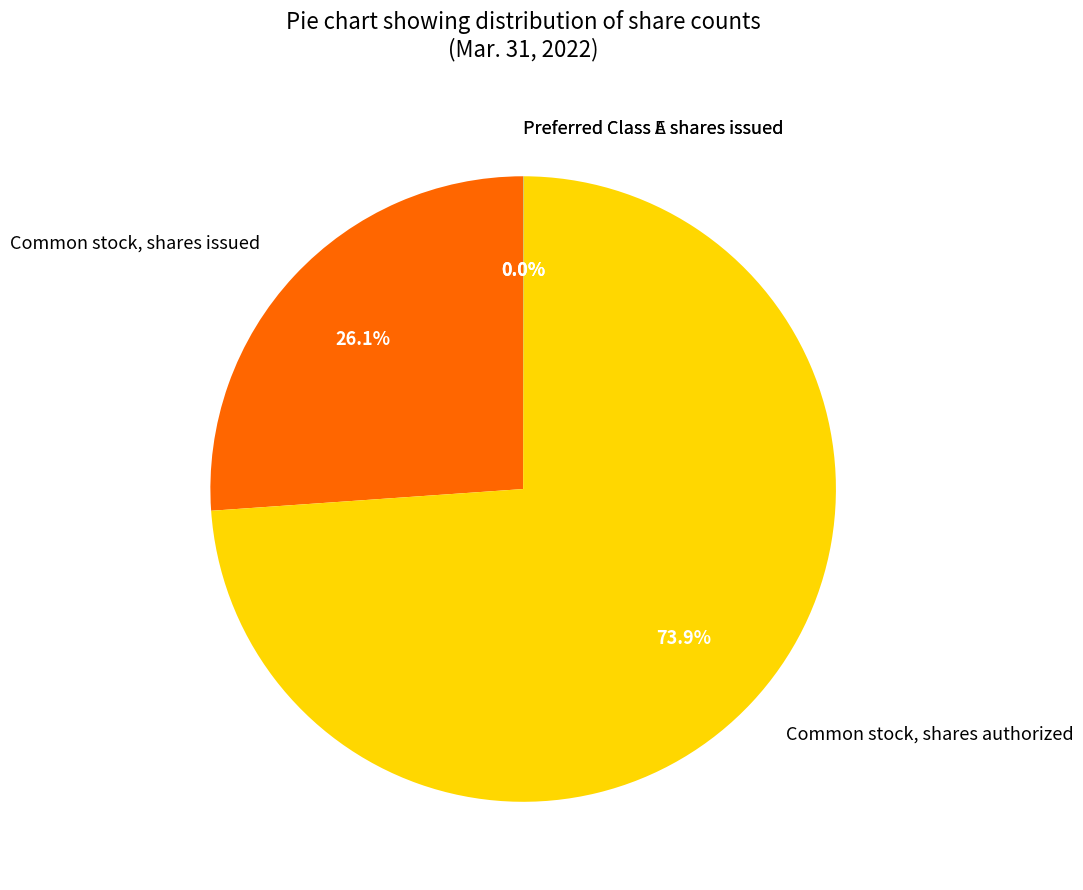

Which category has the biggest portion of the pie?

Common stock, shares authorized